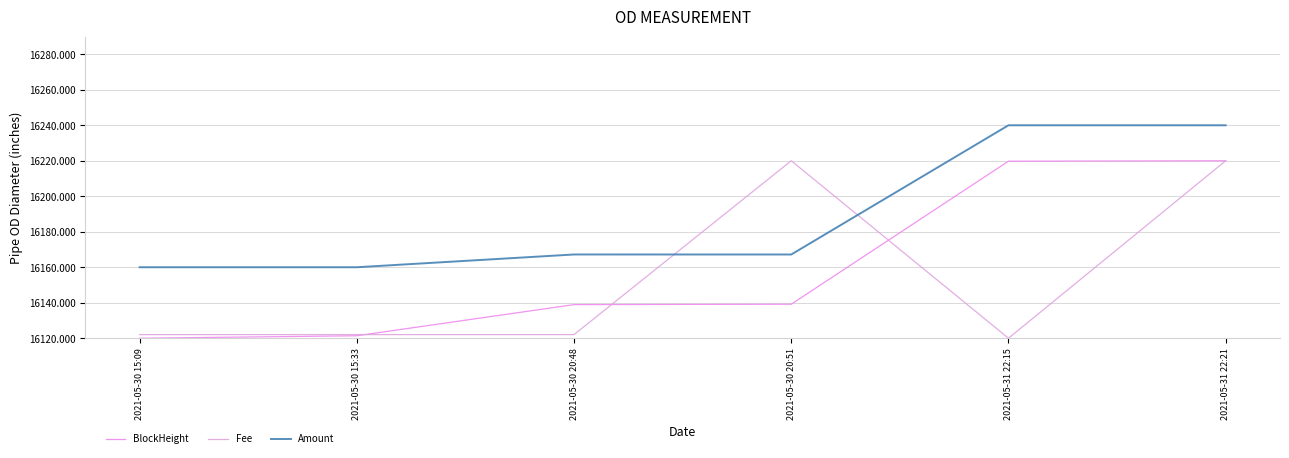

Is the value of BlockHeight at 2021-05-31 22:15 greater than the value of Fee at 2021-05-30 15:09?

Yes